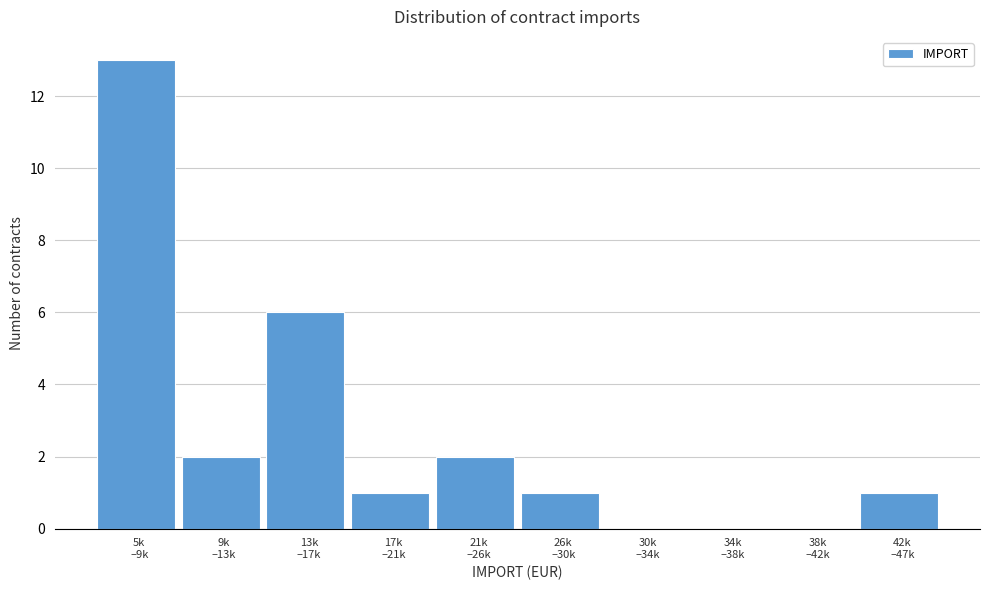

What is the maximum value shown in the chart?

13